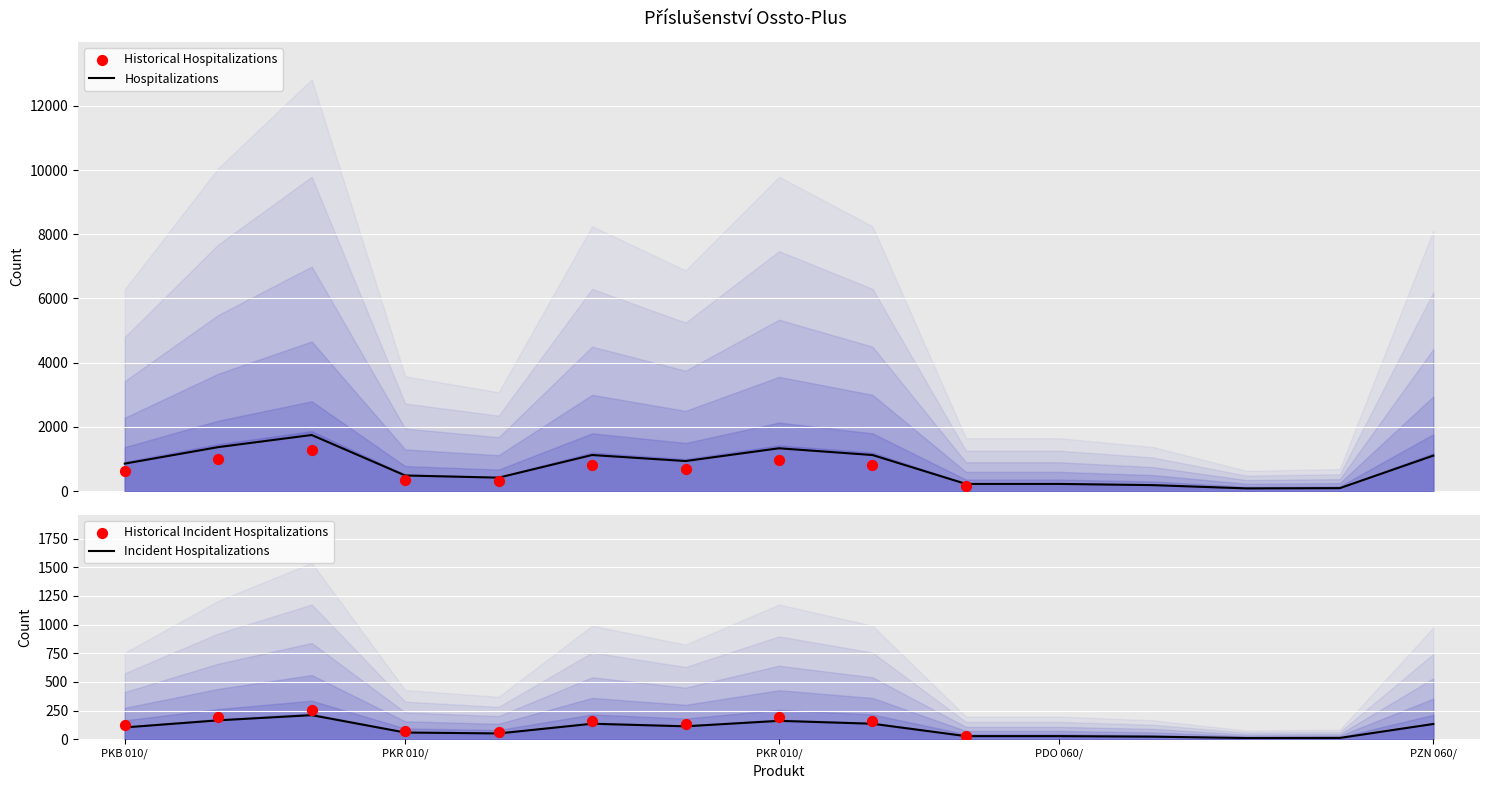

Which has a higher value, PKR 010/007/010/01 or PKZ 020/010/000/01?

PKR 010/007/010/01